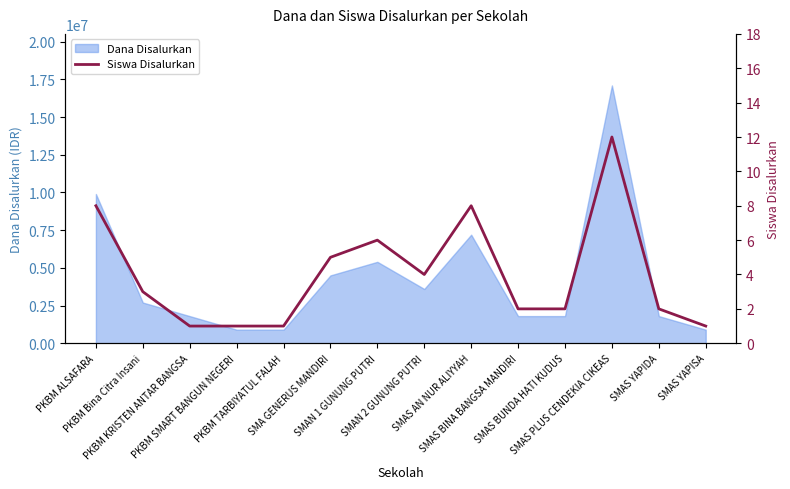

Which label corresponds to the smallest value in the chart?

PKBM KRISTEN ANTAR BANGSA